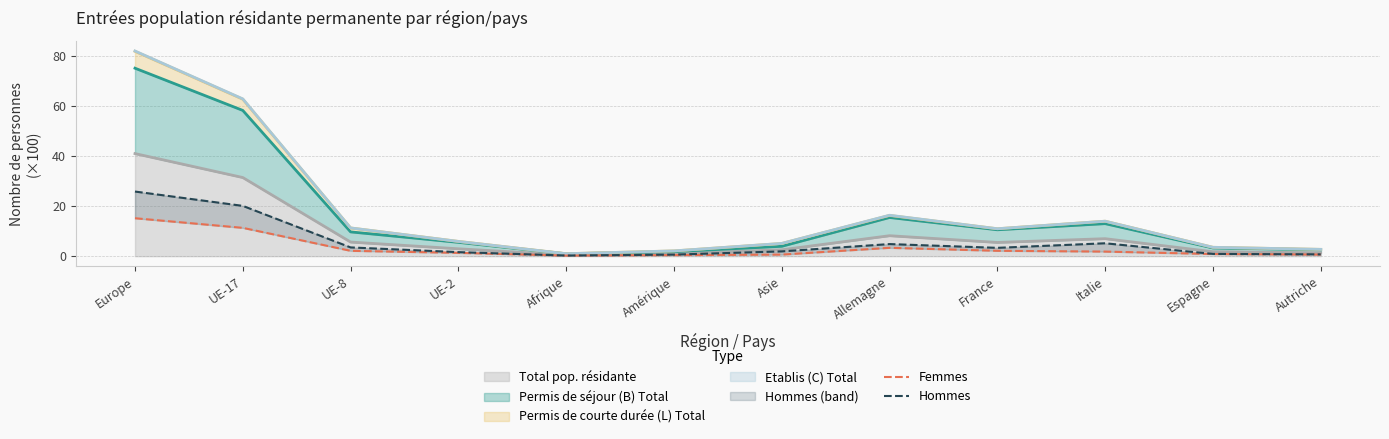

What is the lowest value of the Femmes series?

0.2